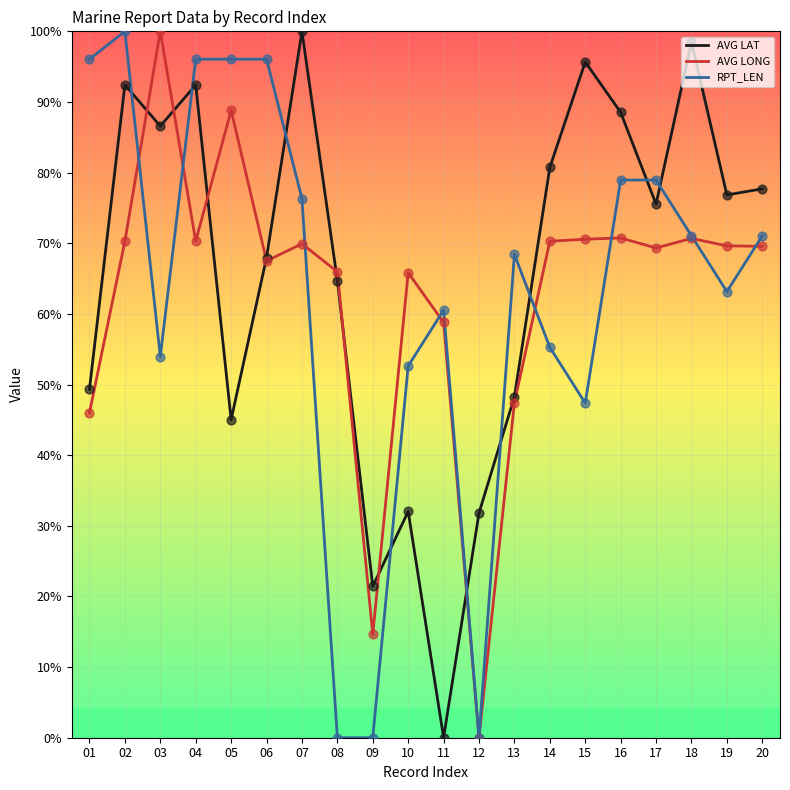

Which series has the largest total across all categories?

AVG LAT